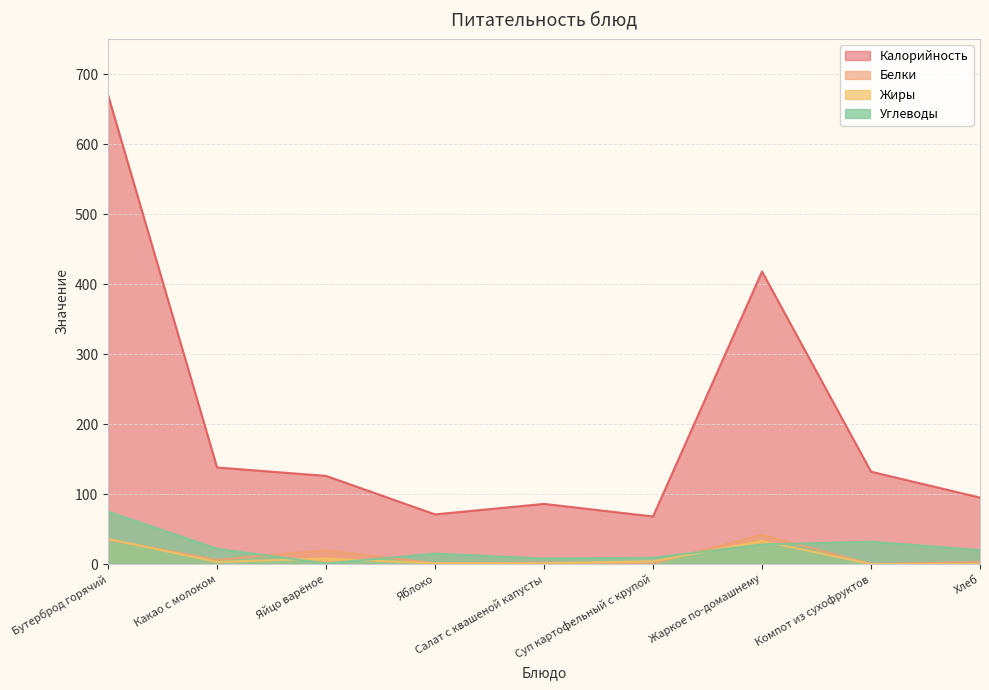

What is the label of the 1st point from the right?

Хлеб